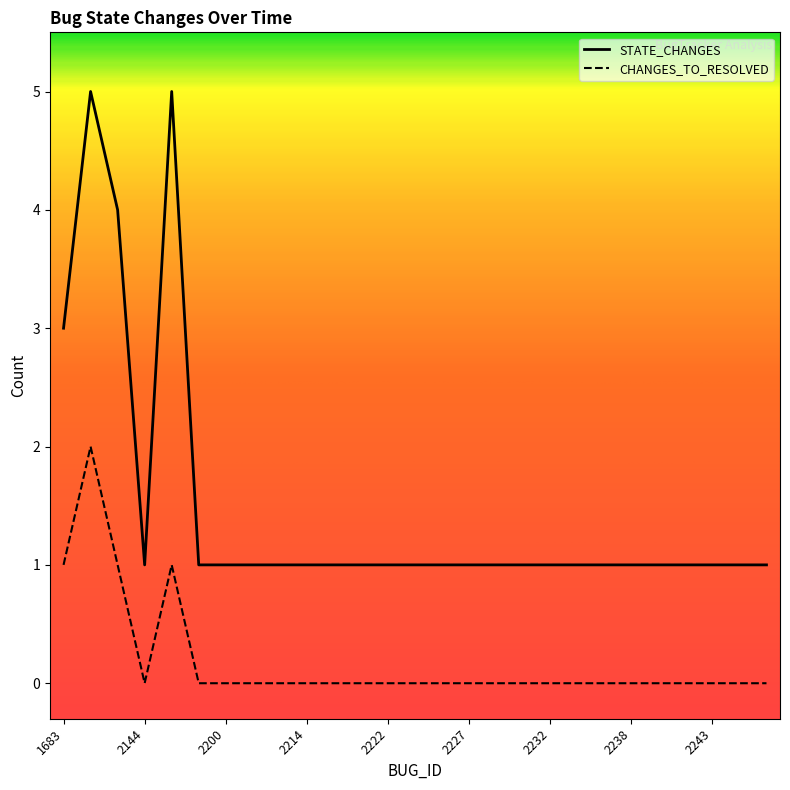

True or false: STATE_CHANGES and CHANGES_TO_RESOLVED intersect in this chart.

False